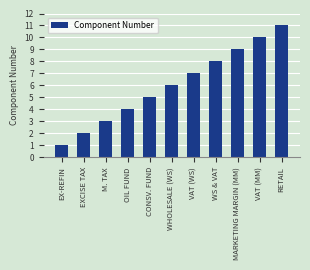

What is the value of the 7th bar from the left?

7